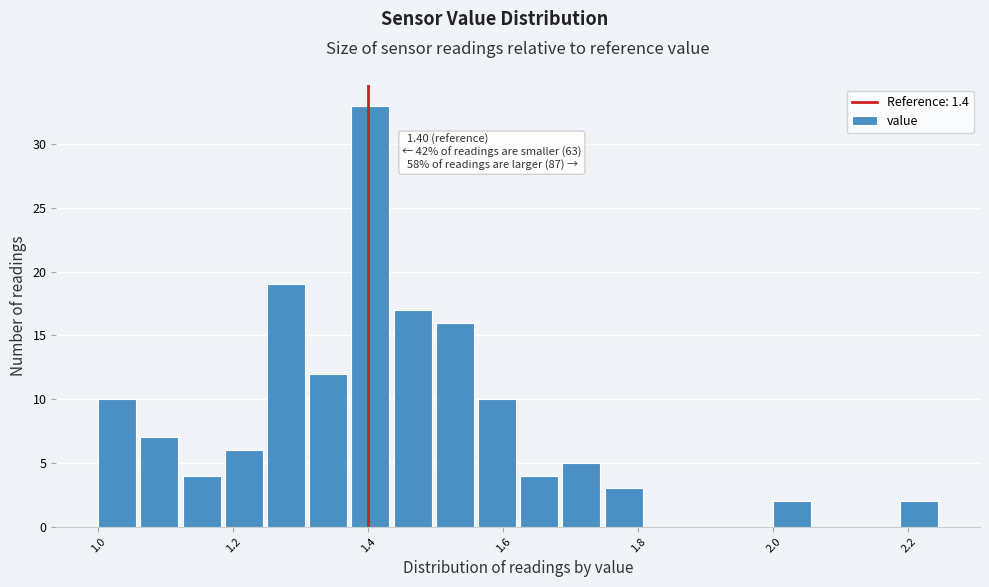

Around what value on the x-axis is the tallest bar? Give the approximate position of its centre, as read against the axis.

1.40